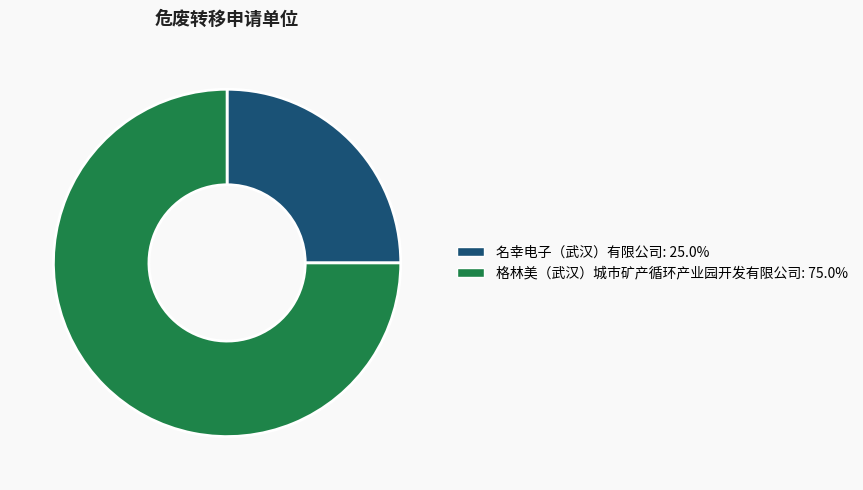

Does any single category account for the majority?

Yes